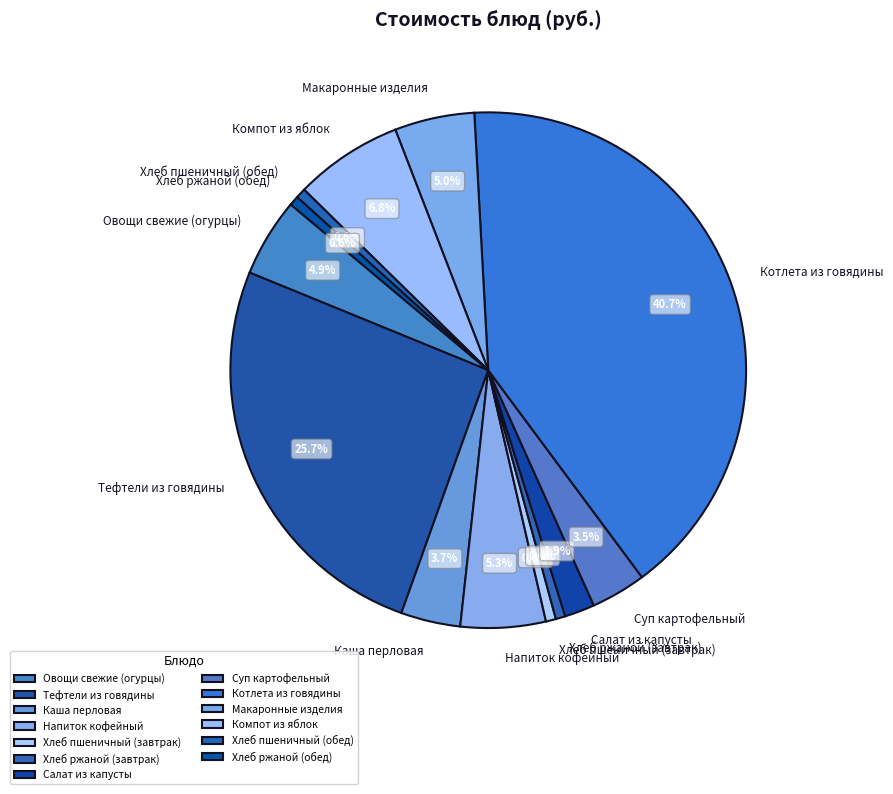

Is it true that Тефтели из говядины is 26% of the pie?

True